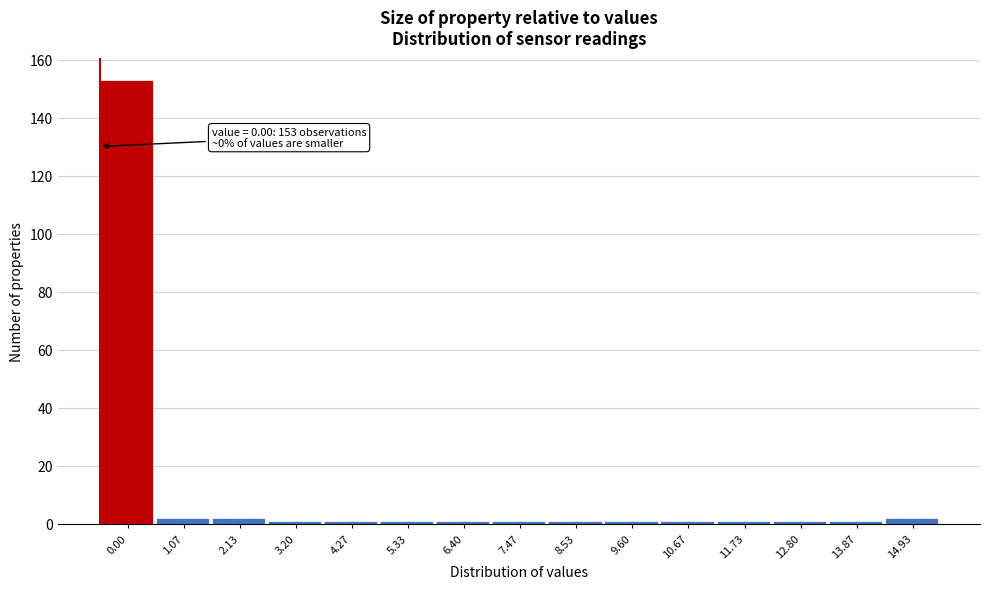

Reading left to right, list all the values displayed in this chart.

0.00=153	1.07=2	2.13=2	3.20=1	4.27=1	5.33=1	6.40=1	7.47=1	8.53=1	9.60=1	10.67=1	11.73=1	12.80=1	13.87=1	14.93=2